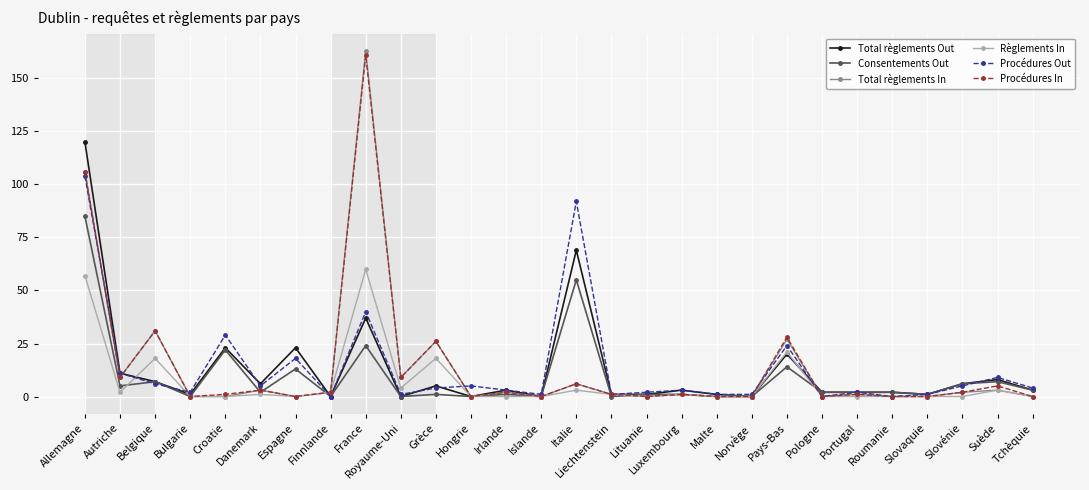

What is the label of the 11th point from the left?

Grèce